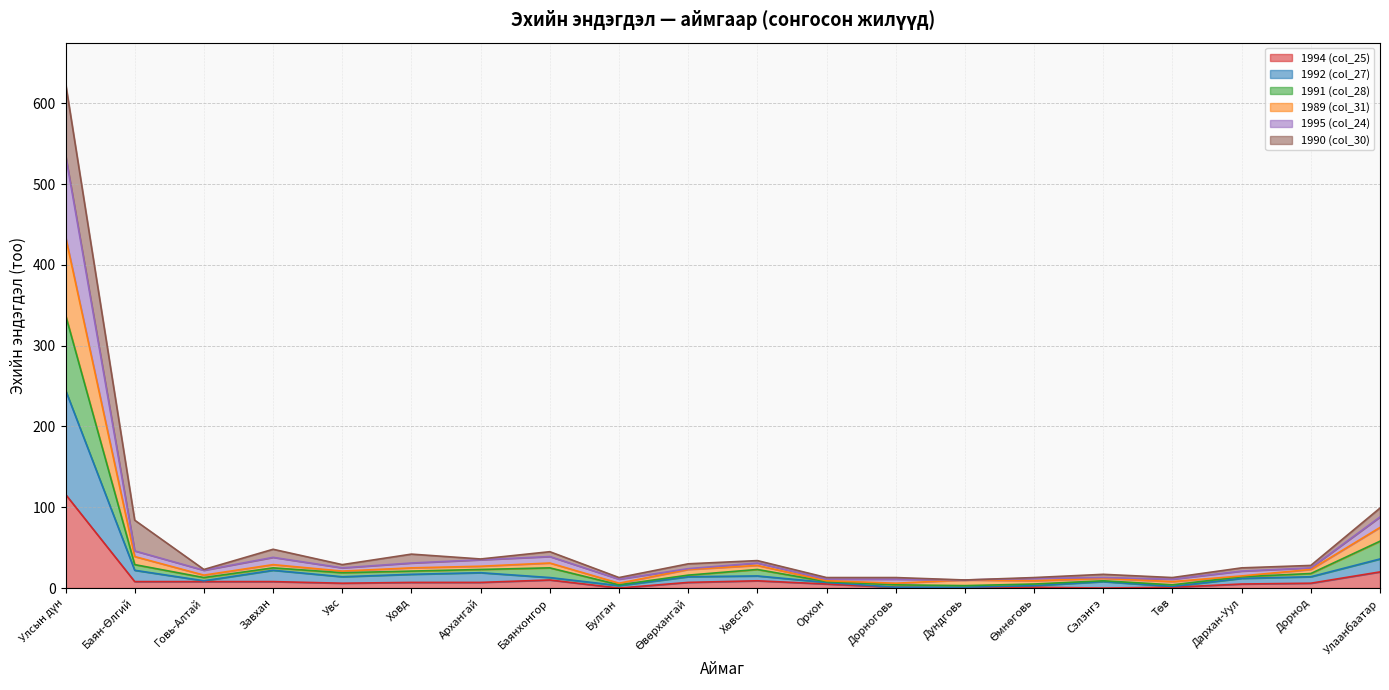

How many interior local valleys does the 1992 (col_27) series have?

4